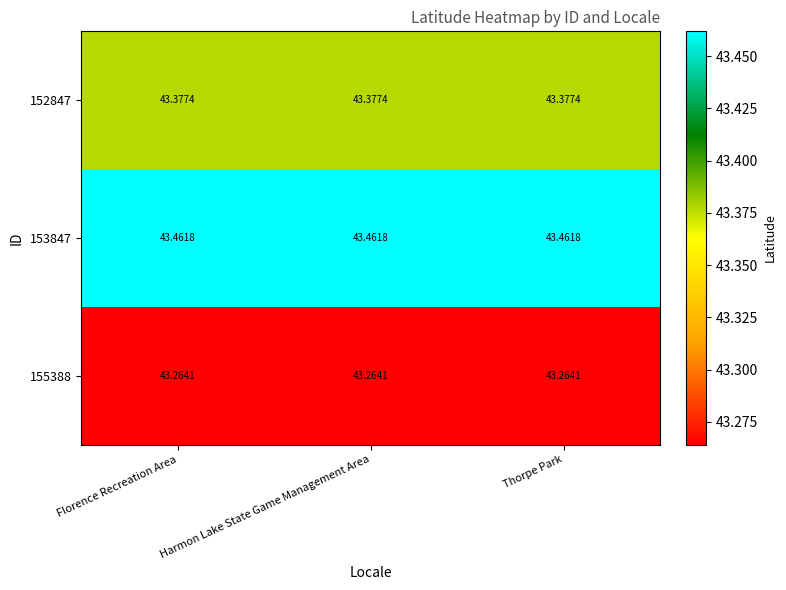

Is the value of 153847 at Florence Recreation Area greater than the value of 155388 at Florence Recreation Area?

Yes